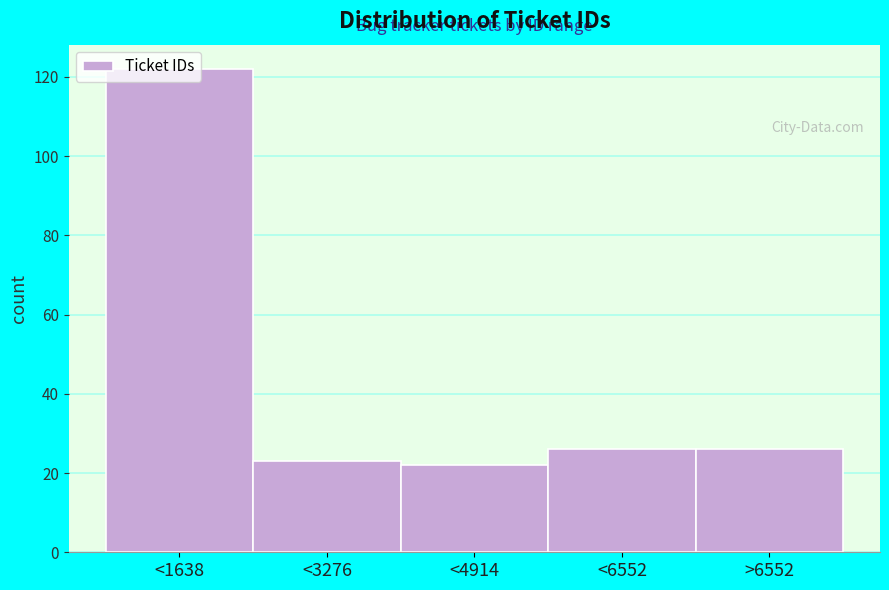

What is the label of the 2nd bar from the left?

<3276